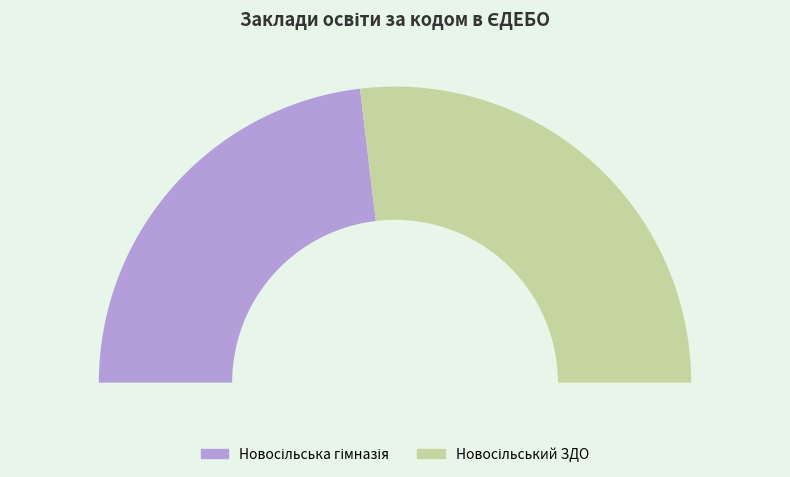

Approximately how many times larger is the value at Новосільська гімназія compared to Новосільський ЗДО?

0.9